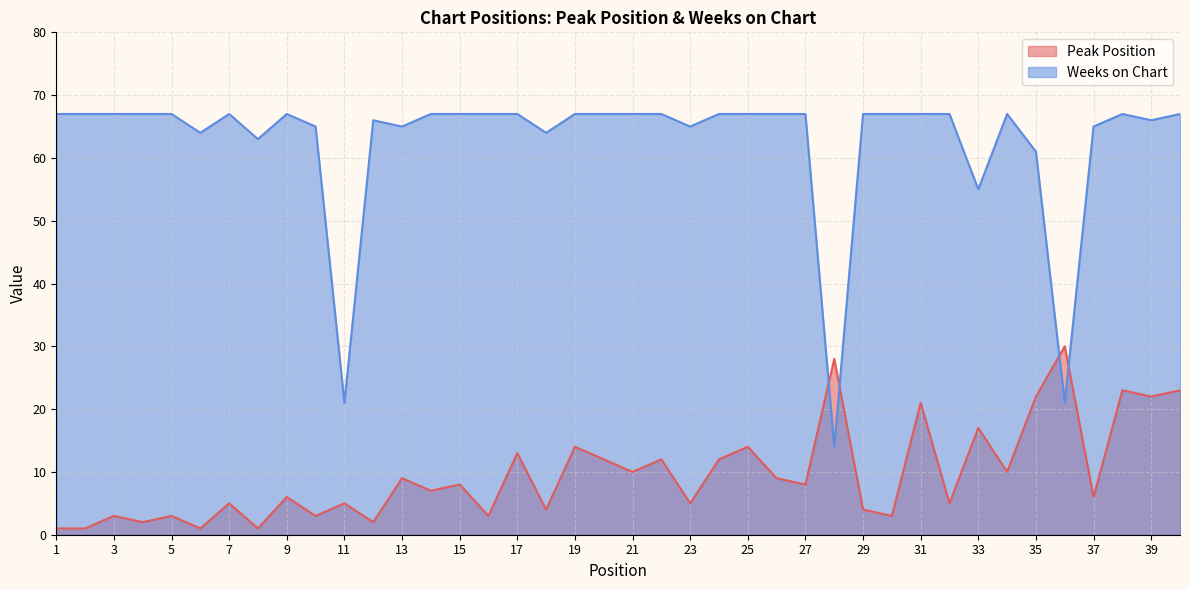

In Weeks on Chart, how many points are lower than both neighbors (excluding endpoints)?

10